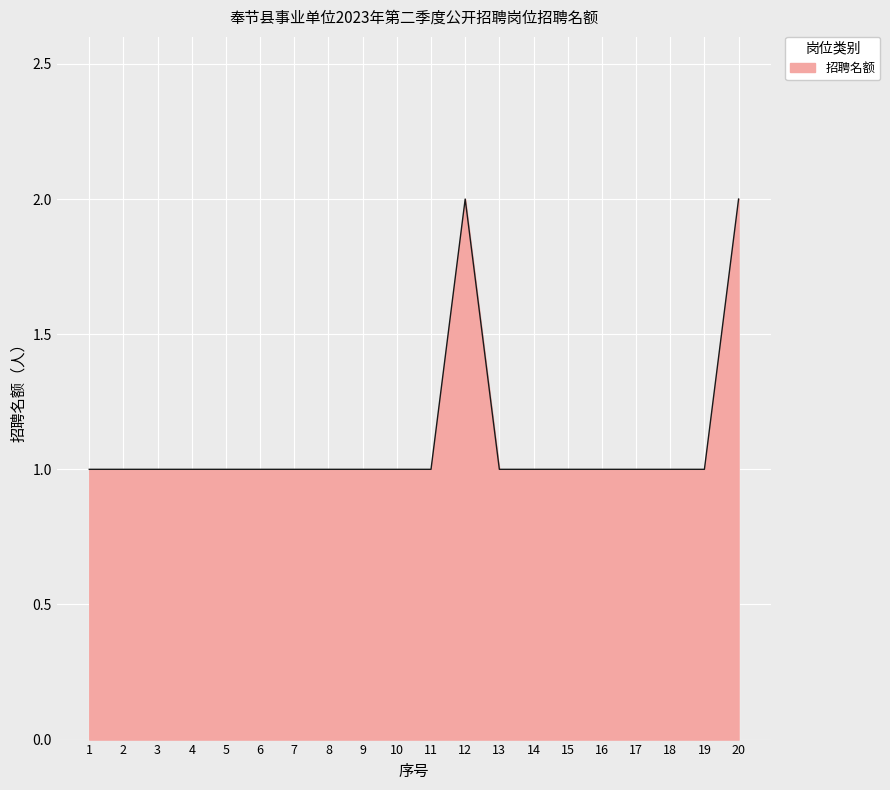

Approximately how many times larger is the value at 1 compared to 11?

1.0